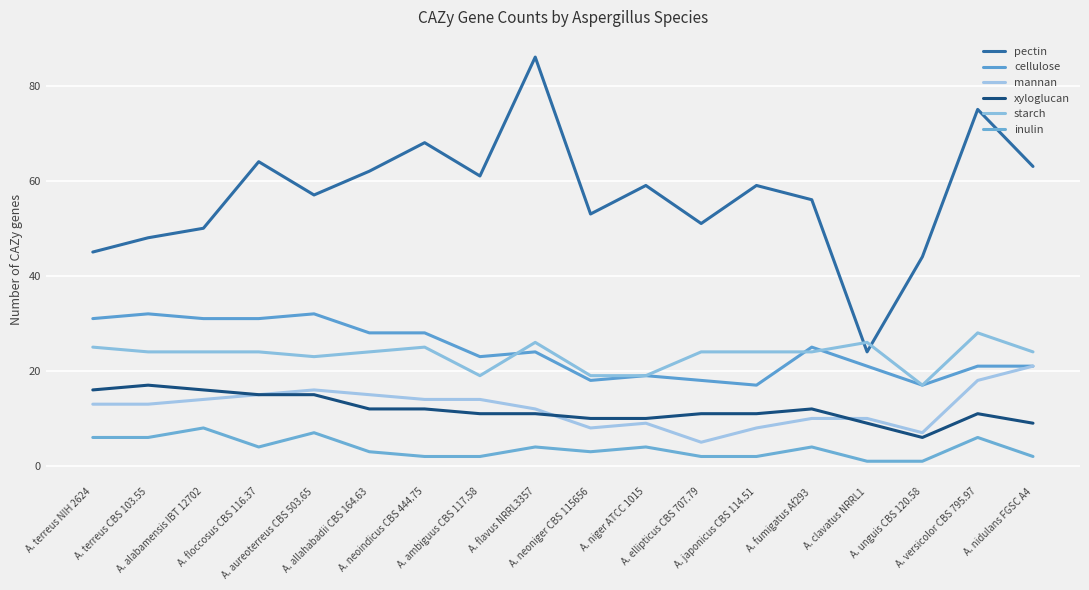

How many intersections are there between starch and pectin?

2